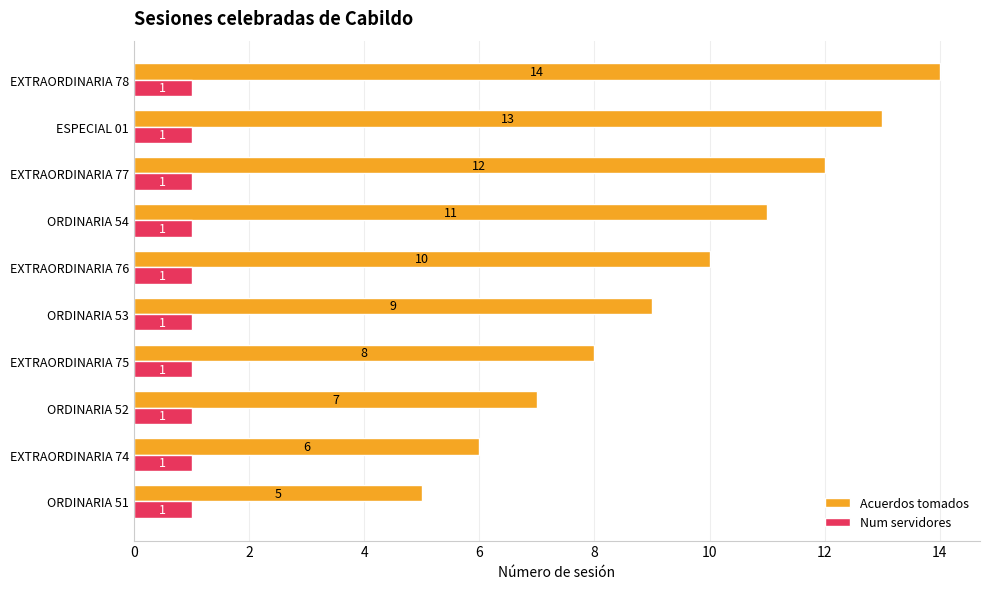

At which label does Acuerdos tomados reach its minimum?

ORDINARIA 51